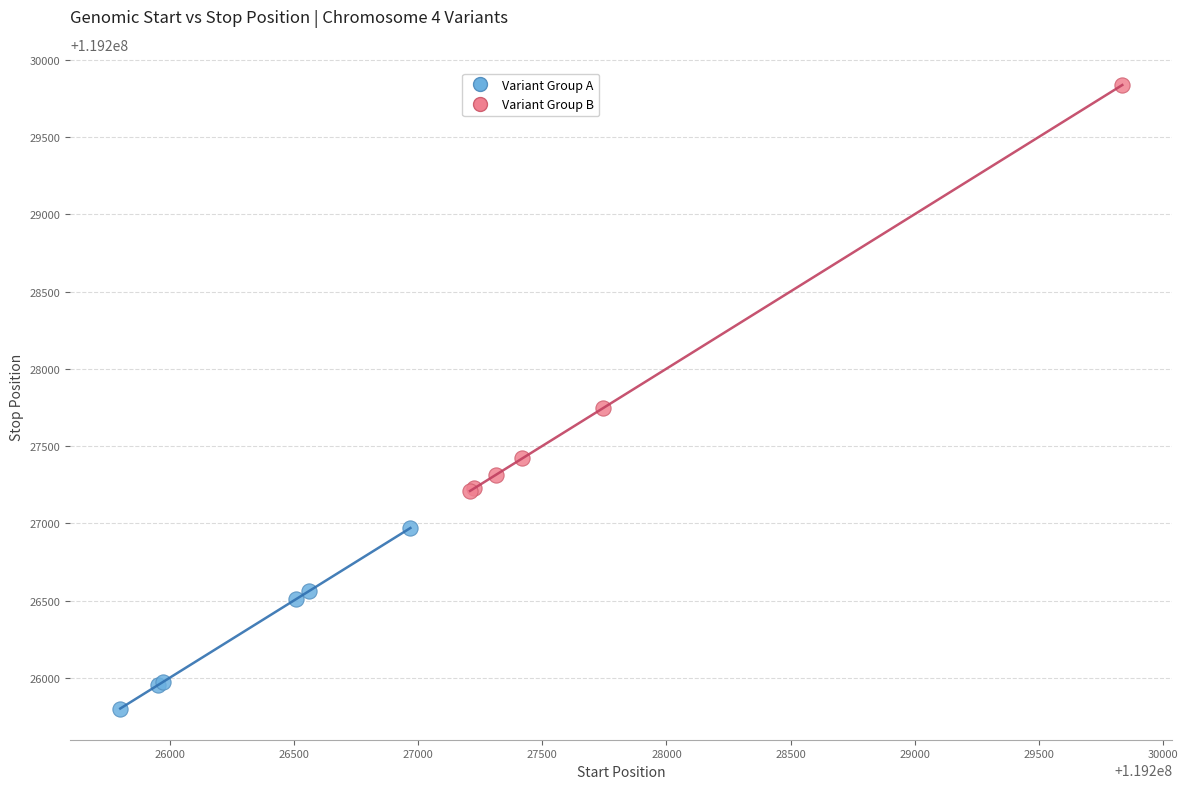

Which series has the widest spread of Y values?

Variant Group B